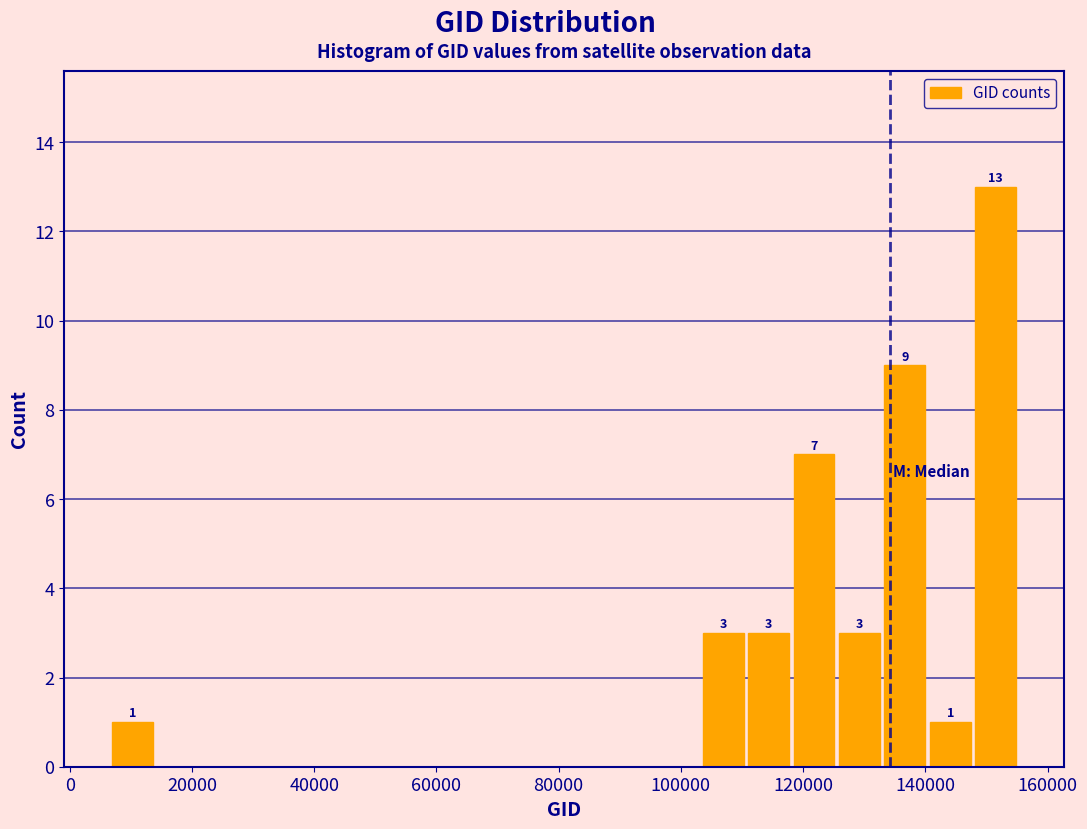

Around what value on the x-axis is the tallest bar? Give the approximate position of its centre, as read against the axis.

152000